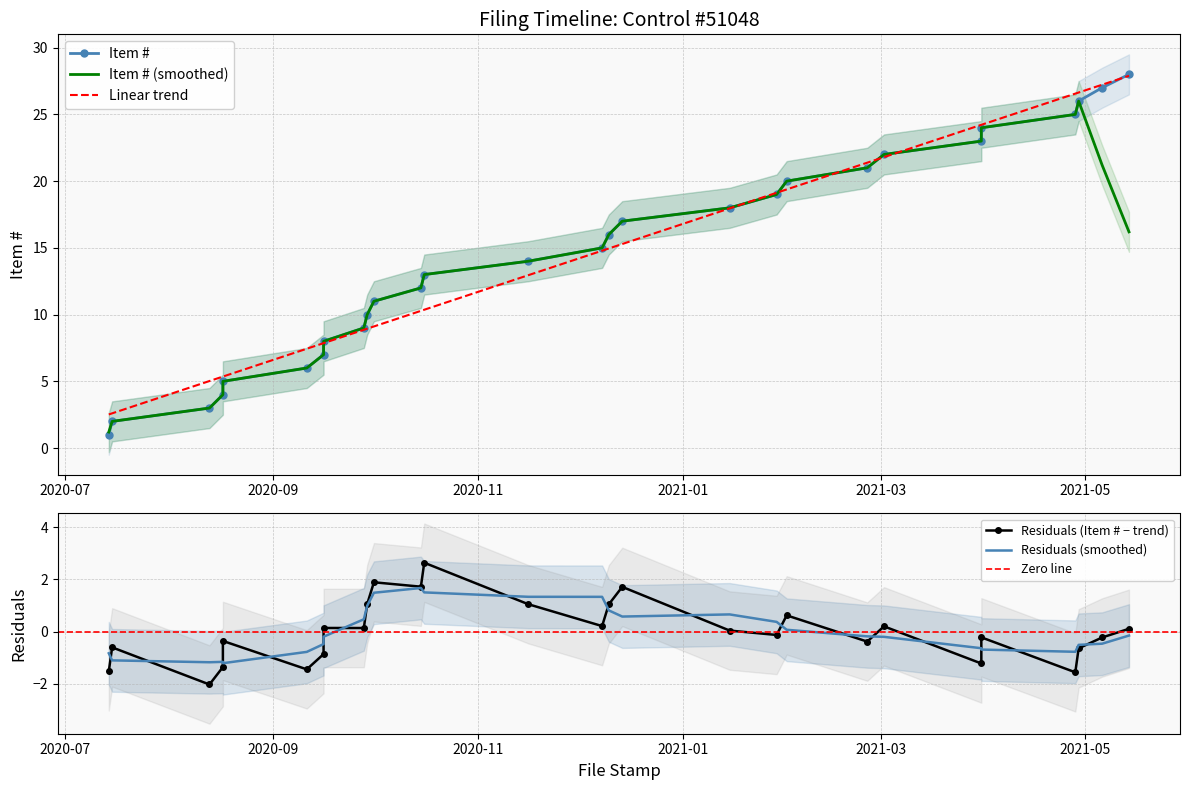

How many data points are above 15?

13